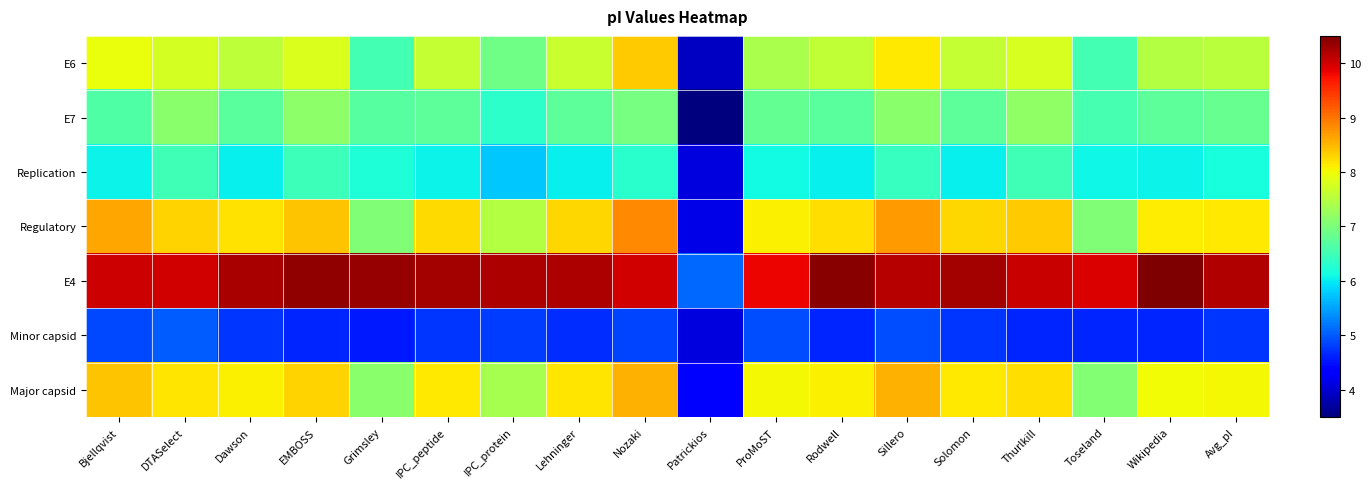

Which series has the largest total across all categories?

E4